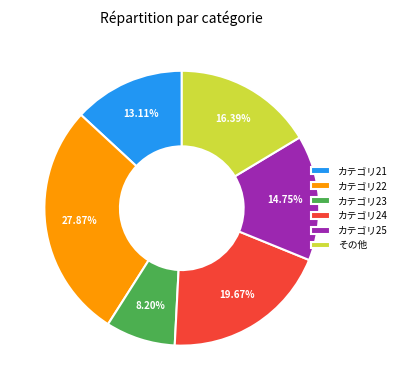

Do カテゴリ25 and カテゴリ24 together represent more than half of the pie?

No